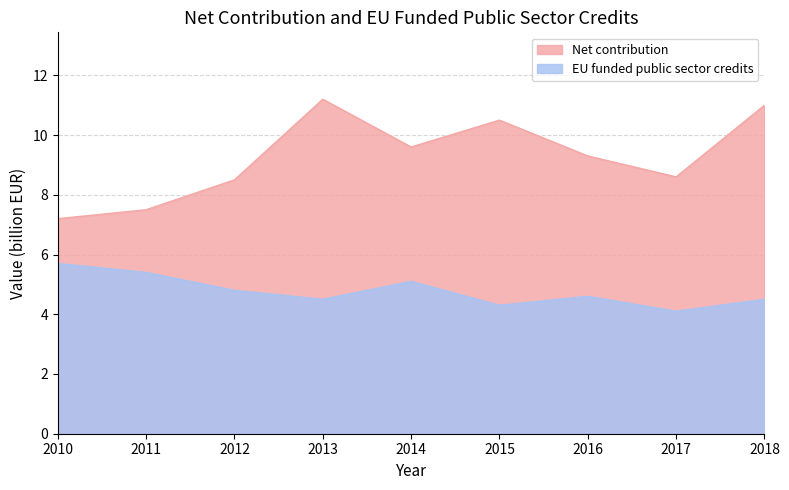

Is it true that EU funded public sector credits equals 4.6 at 2016?

True